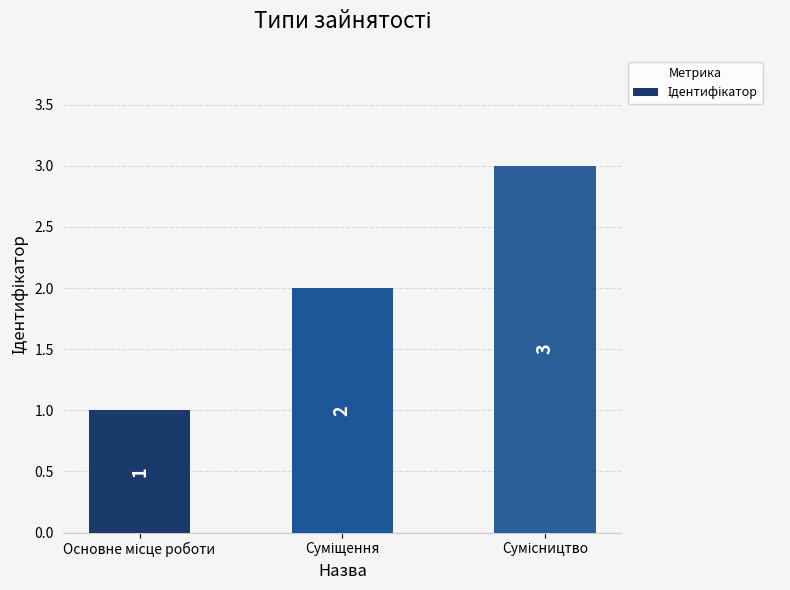

What is the maximum value shown in the chart?

3